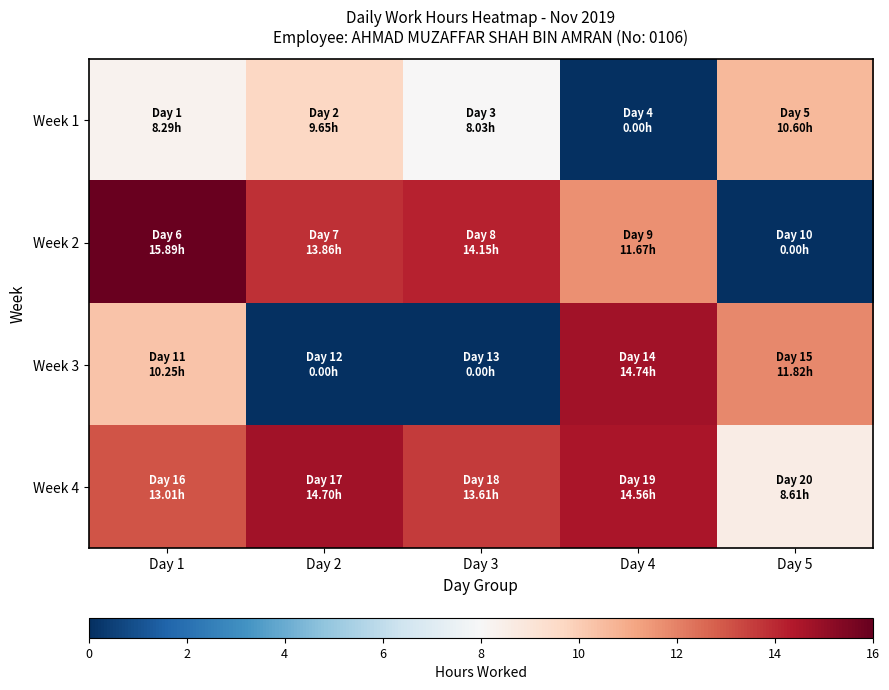

Which series has the largest range (max minus min)?

Week 2